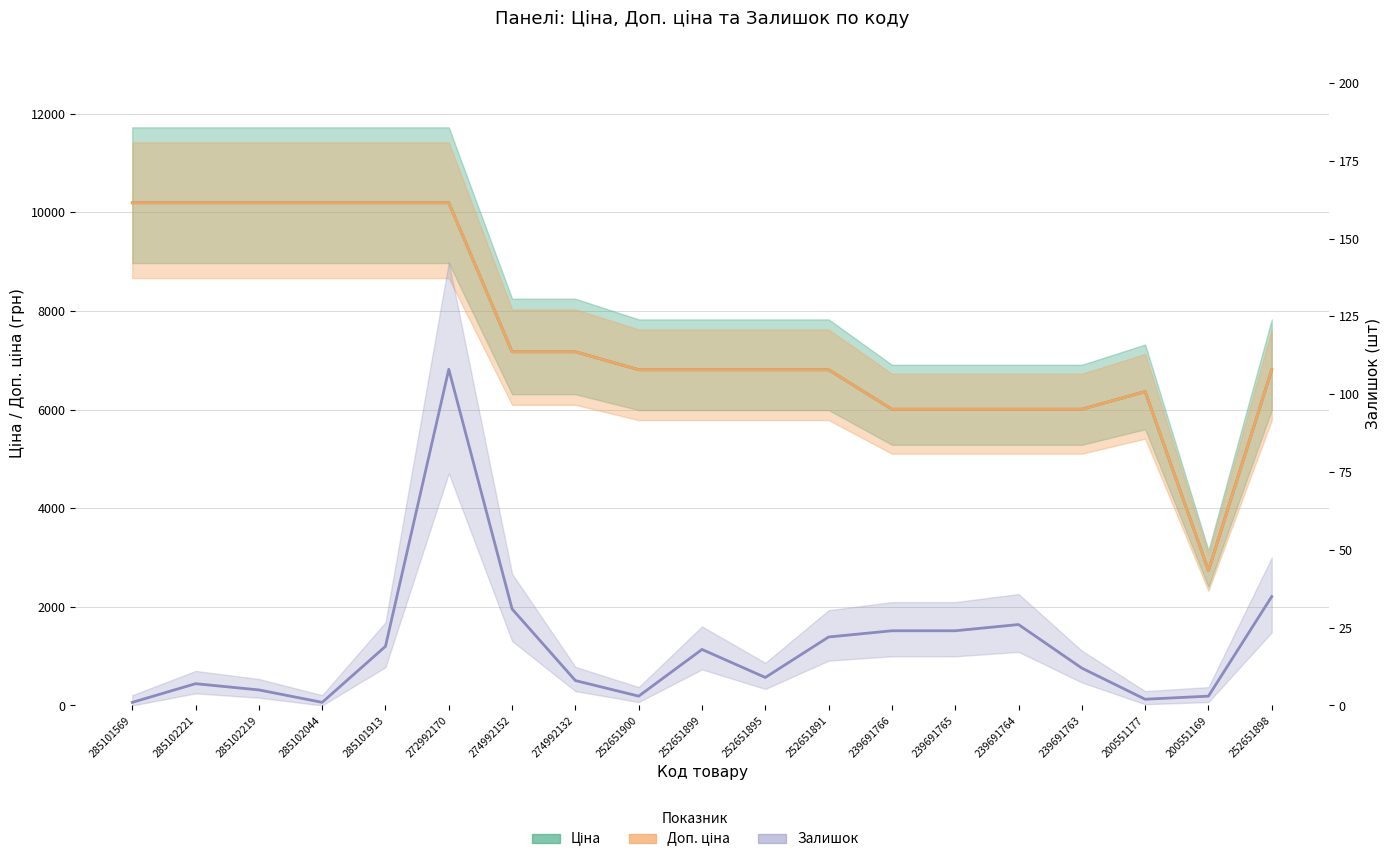

What are all the series names shown in the legend?

Ціна, Доп. ціна, Залишок